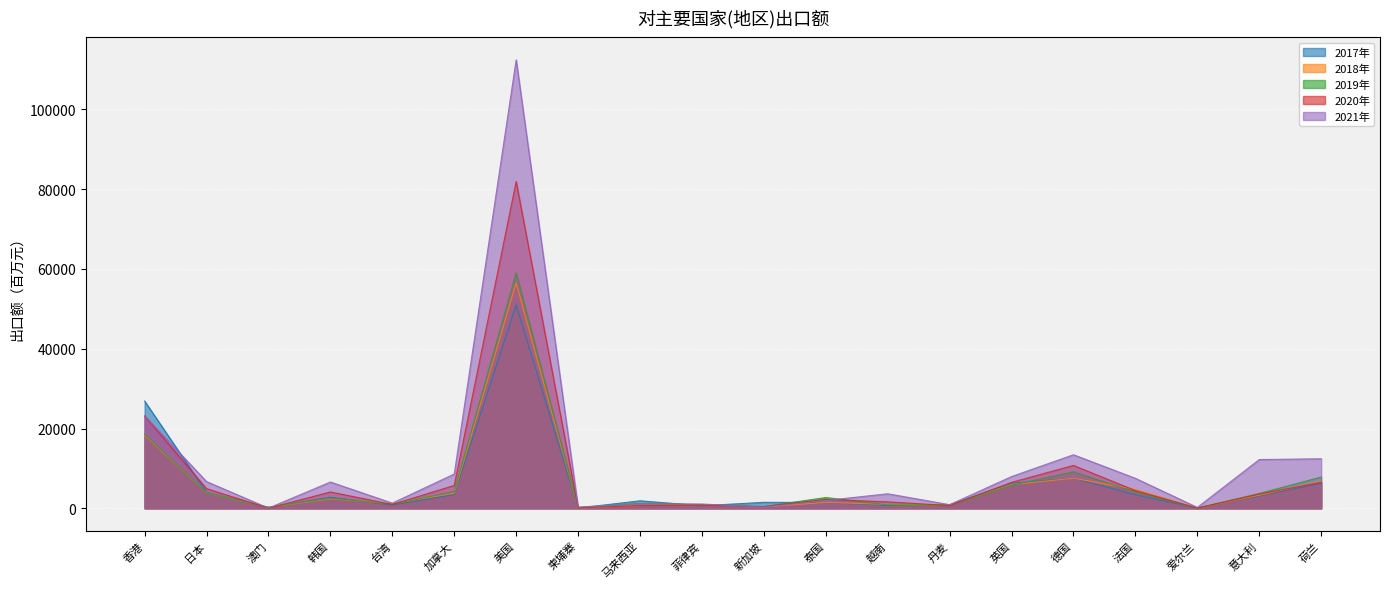

Reading left to right, transcribe all the data shown in this chart.

2017年: 26887.2	4020.4	202.0	2771.1	838.5	3423.3	50985.1	55.1	1877.2	636.6	1494.1	1451.2	736.6	888.8	6265.7	7539.4	3374.2	56.4	3069.5	6256.2
2018年: 18357.0	3848.0	250.0	2394.0	1166.0	3780.0	56499.0	84.0	669.0	873.0	350.0	1484.0	961.0	734.0	5942.0	7532.0	4705.0	38.0	3275.0	6739.0
2019年: 18582.5	3839.0	271.0	2569.0	1014.0	4208.0	58997.0	161.0	1212.0	929.0	433.0	2697.0	859.0	726.0	5793.0	9137.0	4097.0	55.0	3708.0	7829.0
2020年: 23142.8	4923.2	28.8	4082.0	964.6	5720.0	81925.7	134.0	664.0	783.0	416.0	2231.0	1609.0	678.0	6502.0	10738.8	4429.0	55.0	3556.0	6501.8
2021年: 23237.0	6694.6	41.7	6584.5	1297.0	8594.0	112436.0	318.0	1090.8	1069.0	288.8	1952.0	3638.0	903.6	7956.0	13422.0	7509.0	211.0	12219.9	12410.6